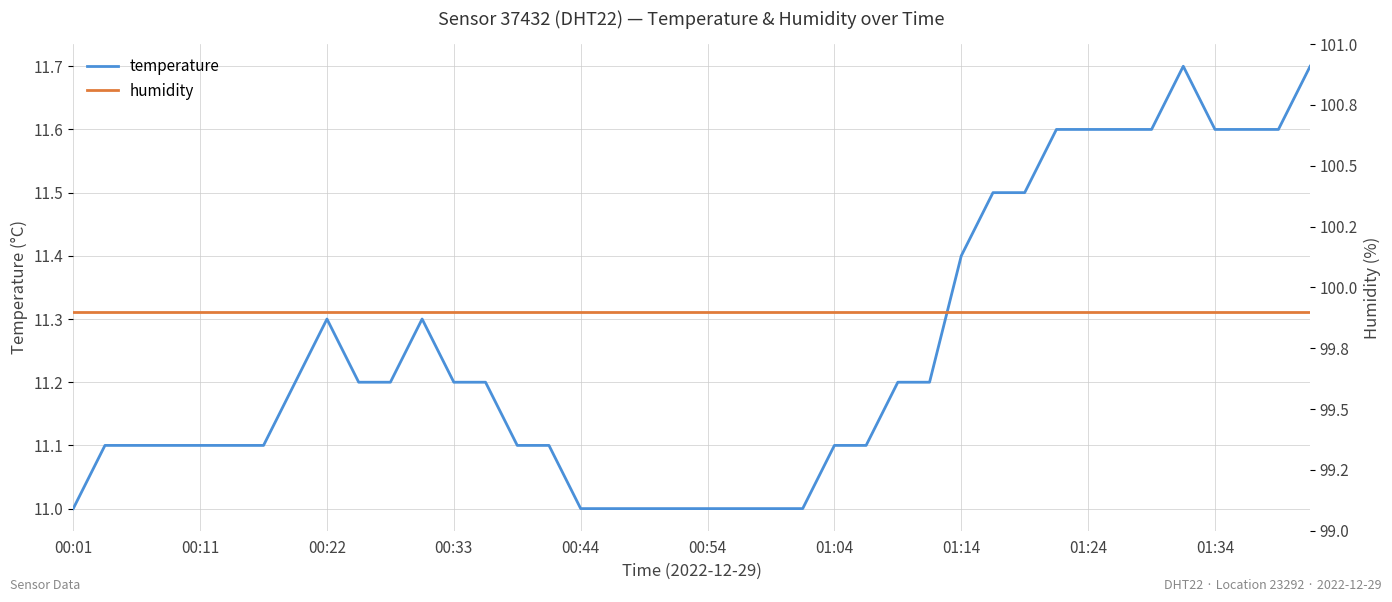

True or false: humidity and temperature intersect in this chart.

False